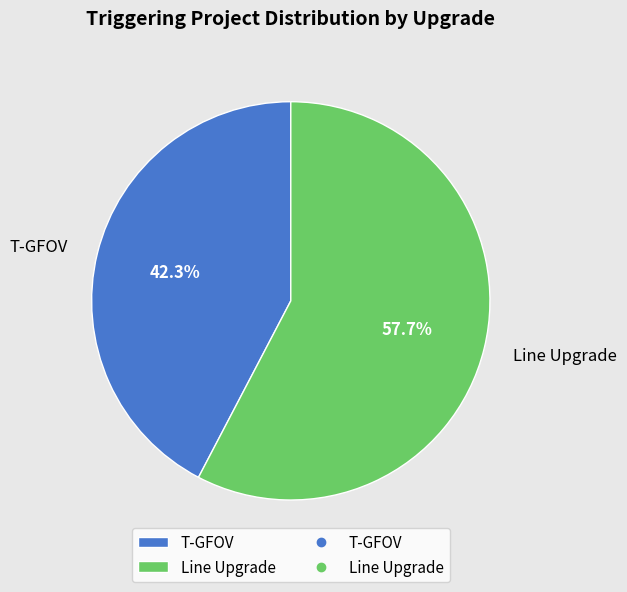

To the nearest percent, what portion does T-GFOV represent?

42%